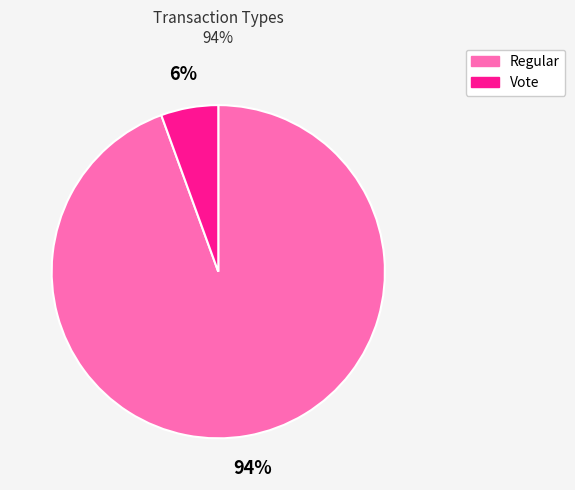

Count the number of slices in the pie.

2